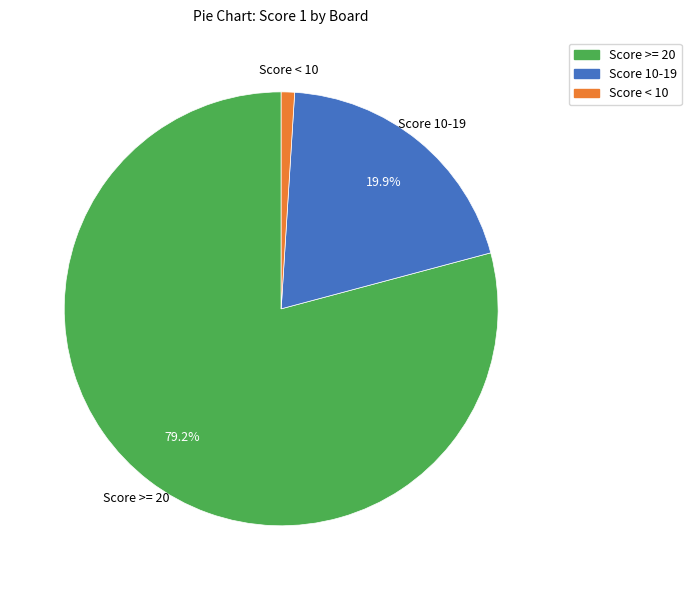

Is there a majority slice in this chart?

Yes